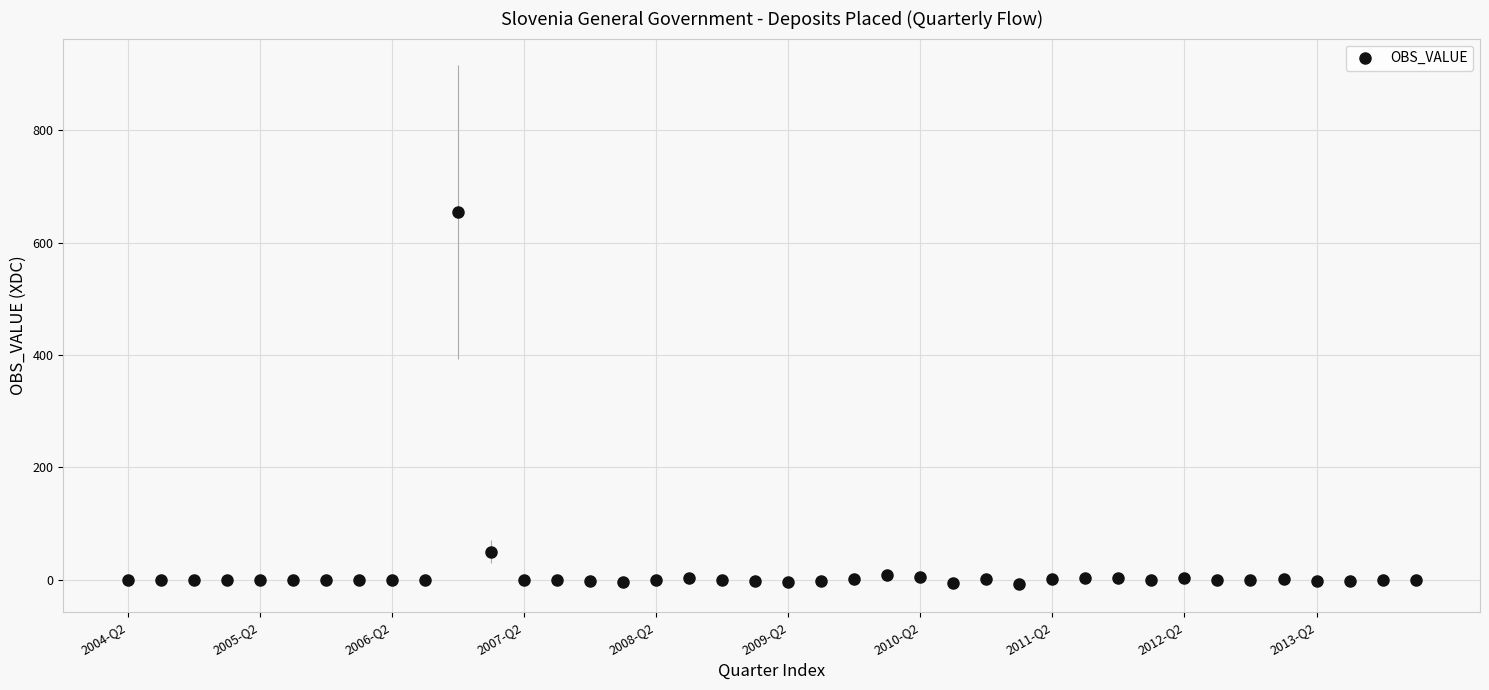

What Y value in the scatter plot is closest to 323?

49.9